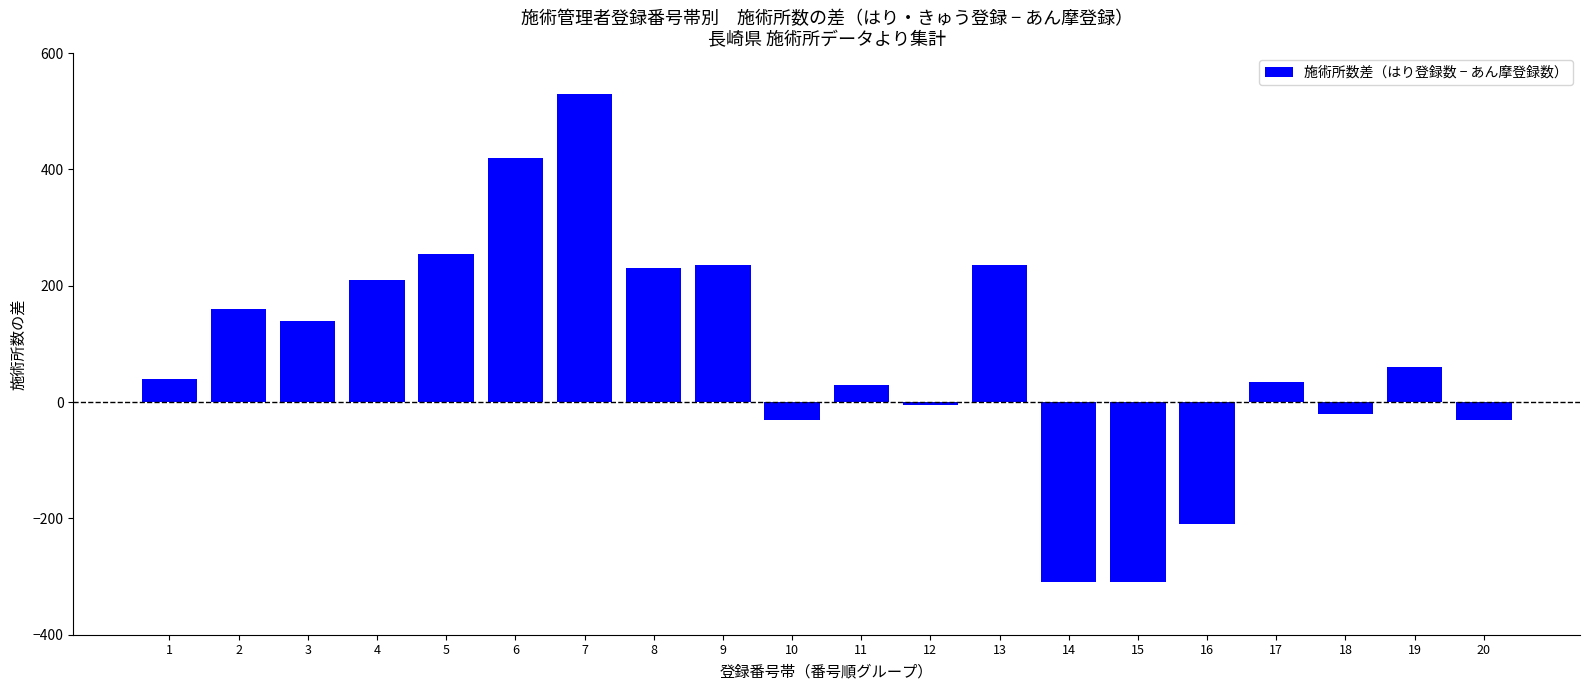

Is it true that the value at 20 is -30?

True